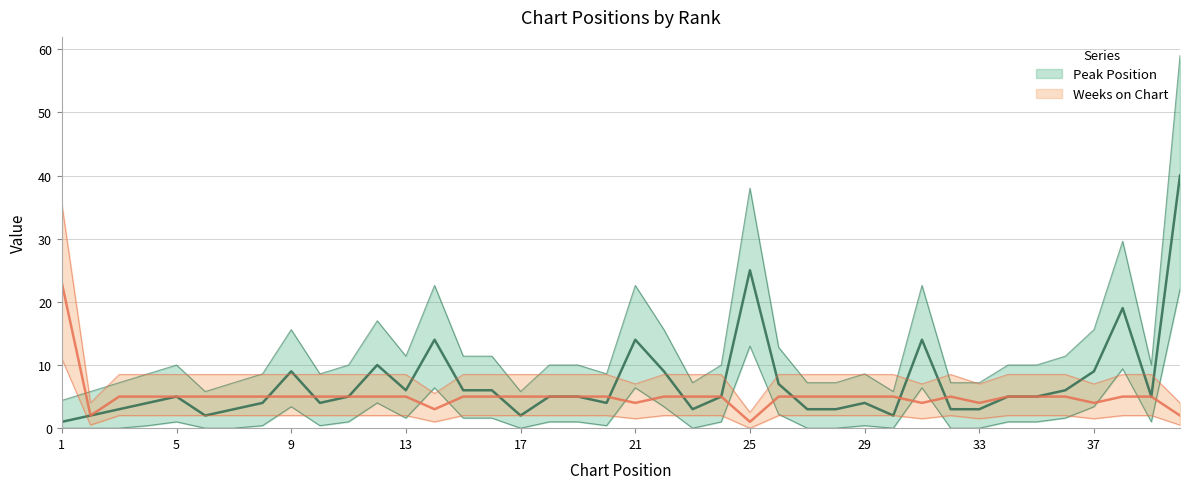

What is the difference between the highest and lowest values at 9?

4